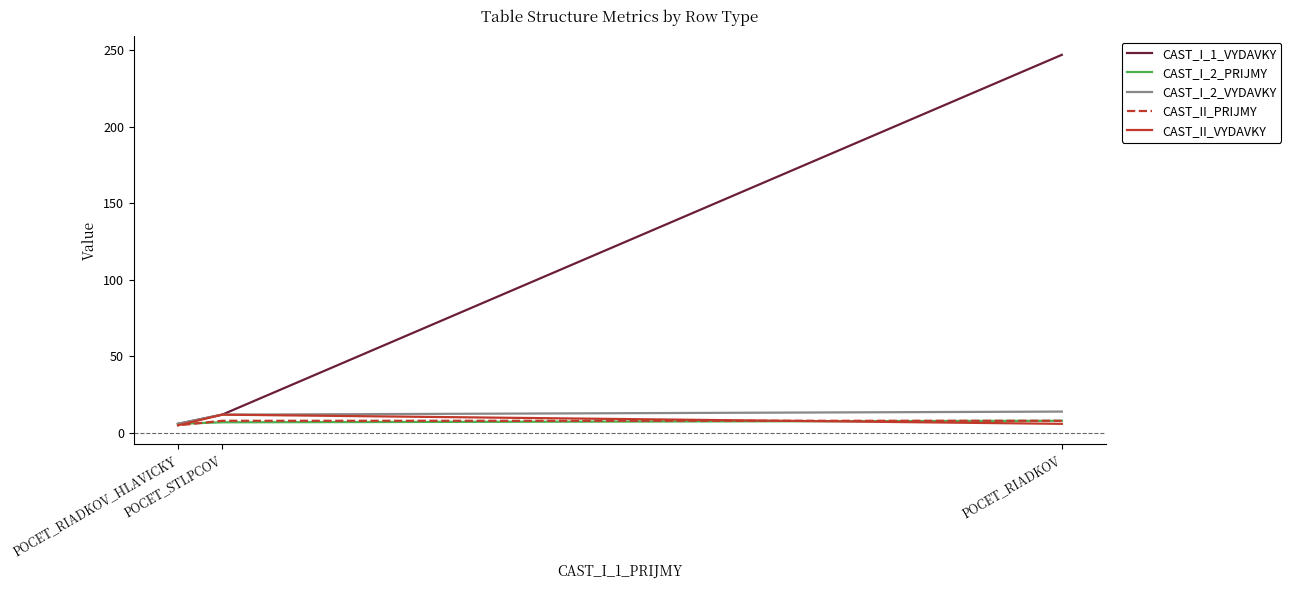

How many values in the CAST_I_1_VYDAVKY series exceed 12?

1